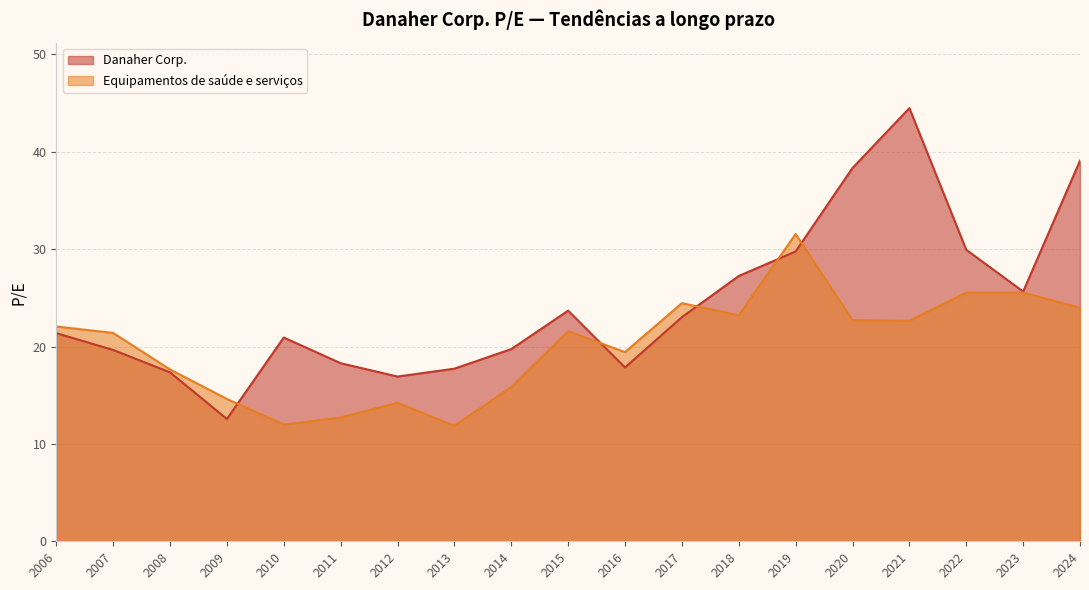

What is the sum of all Equipamentos de saúde e serviços values?

383.0